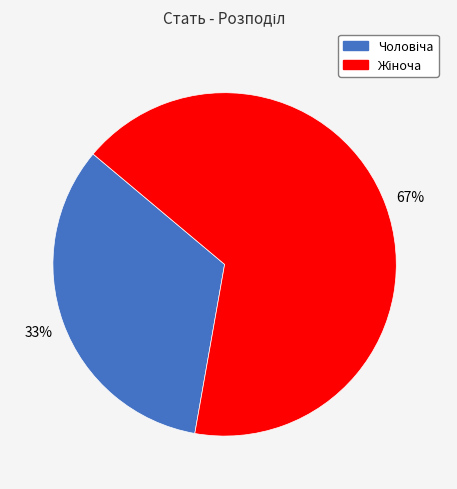

Does any single category account for the majority?

Yes